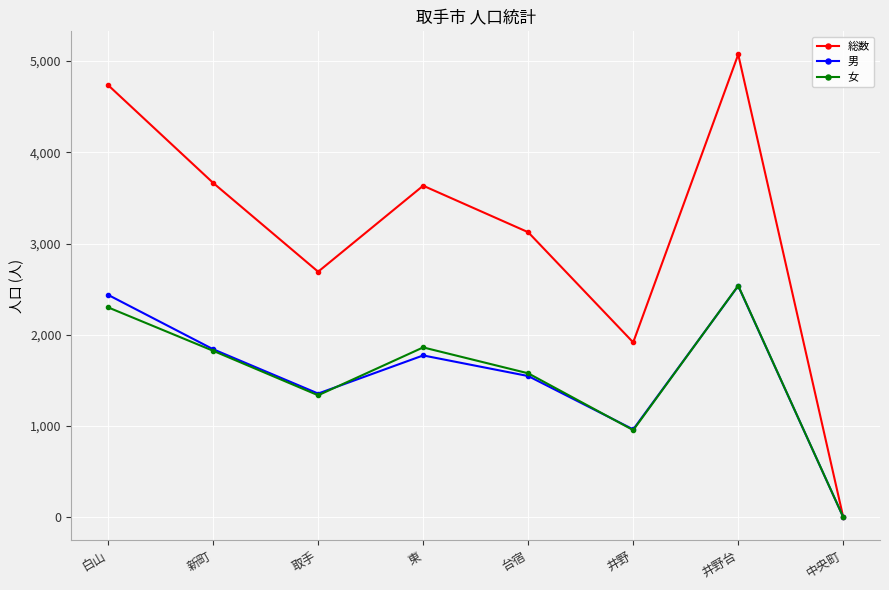

What is the total value across all series at 白山?

9474